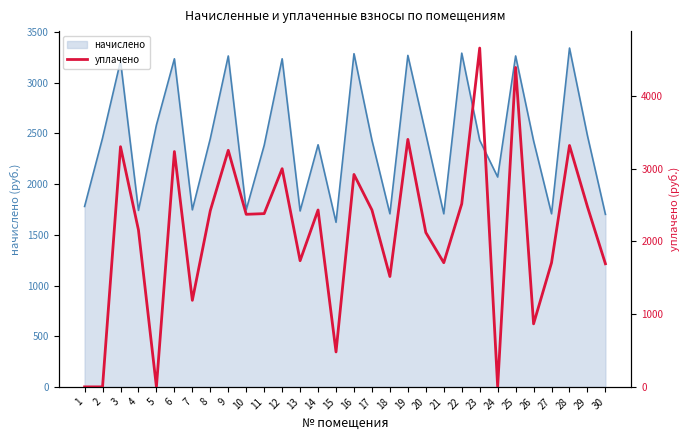

At which label is the value closest to 2329?

10